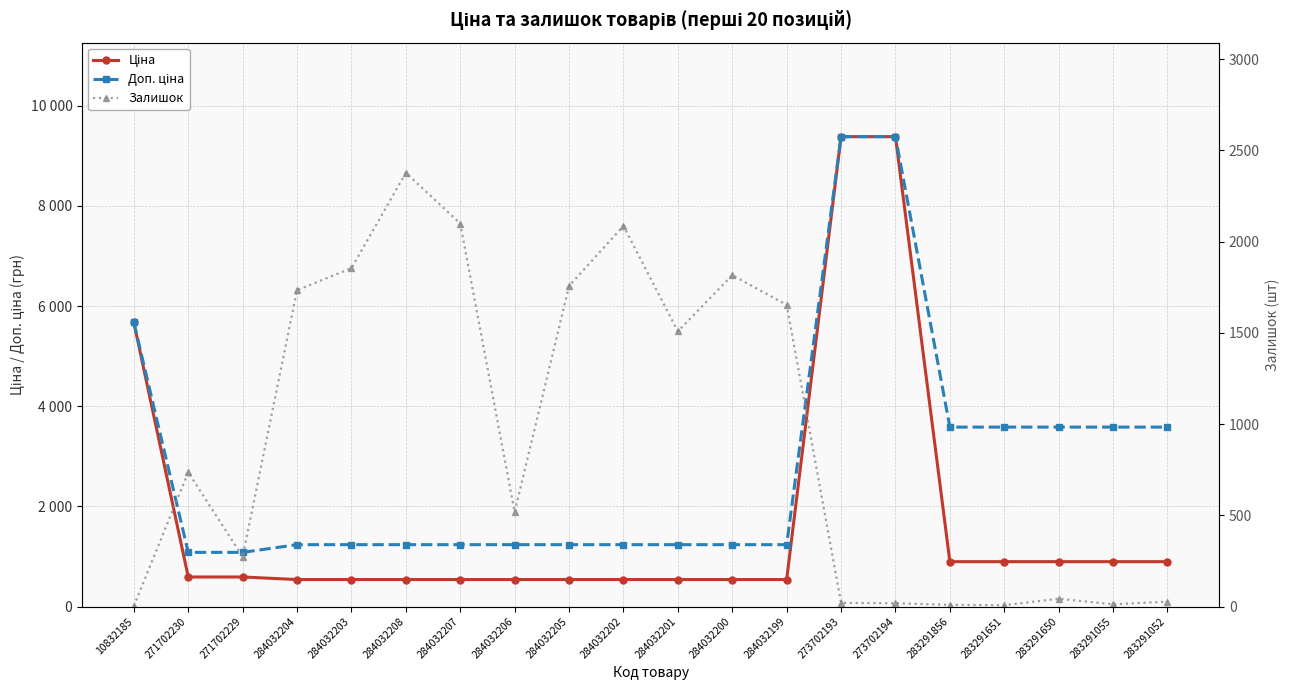

What is the label of the 3rd point from the left?

271702229